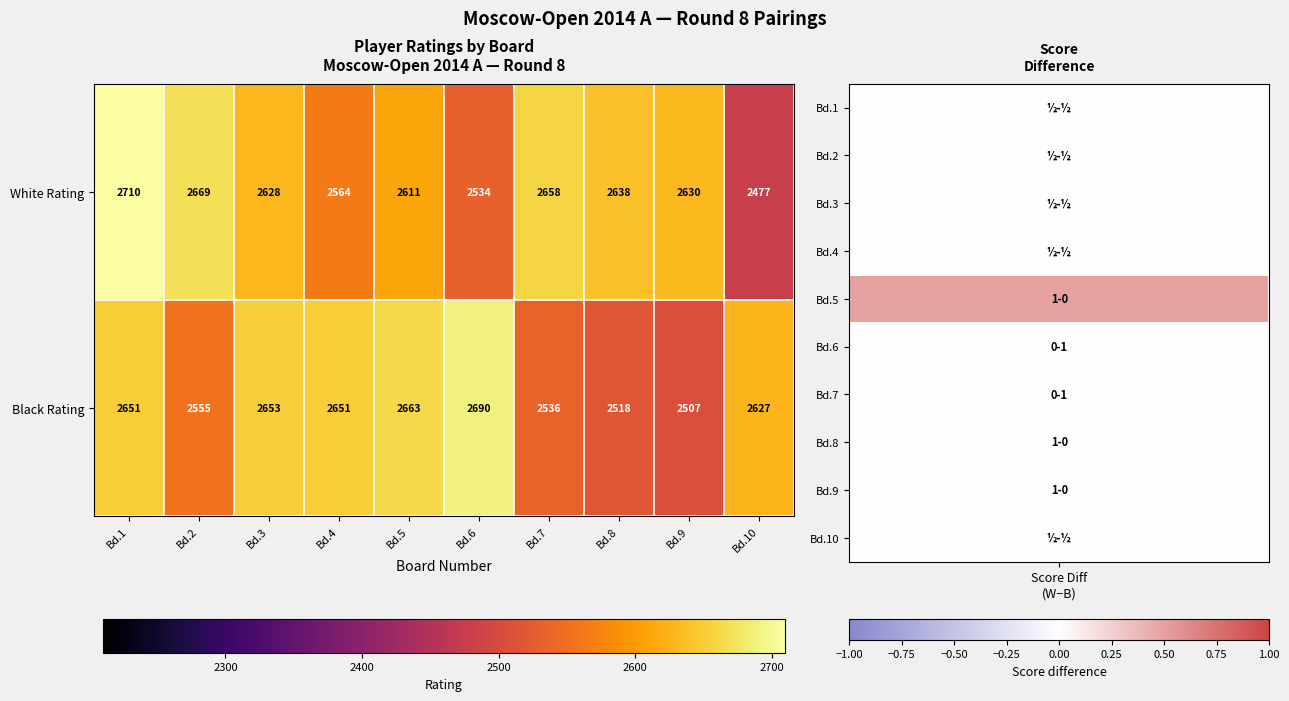

Reading right to left, list all the values displayed in this chart.

White Rating: 2477	2630	2638	2658	2534	2611	2564	2628	2669	2710
Black Rating: 2627	2507	2518	2536	2690	2663	2651	2653	2555	2651